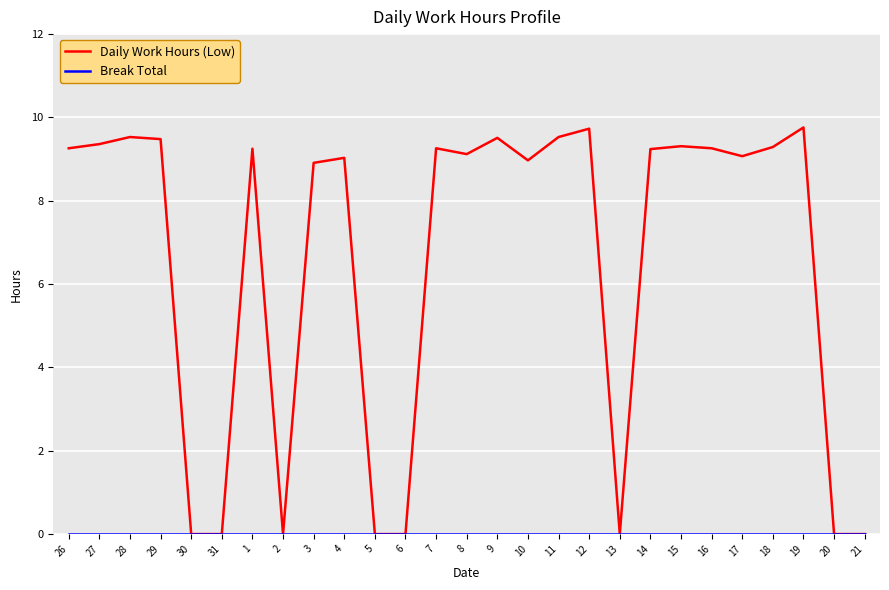

Which series has the largest total across all categories?

Daily Work Hours (Low)